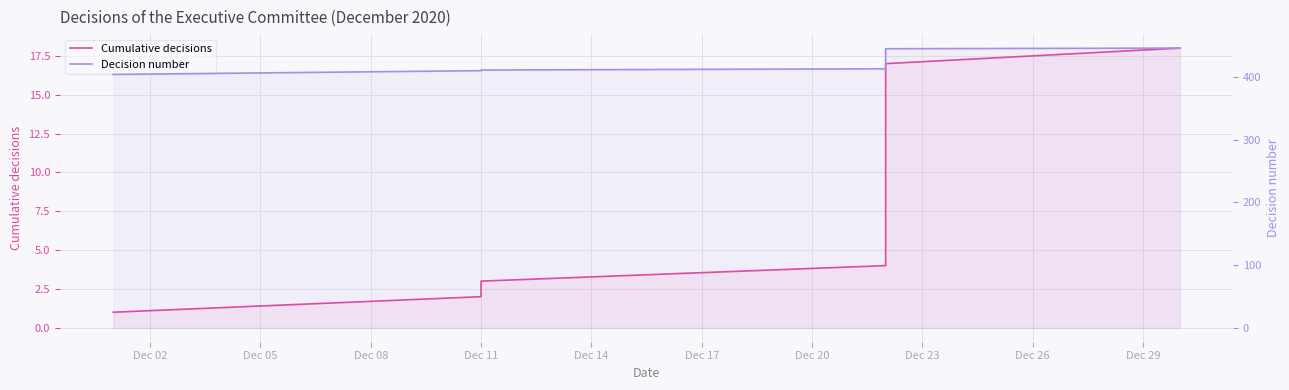

Reading left to right, extract all data points from this chart.

Cumulative decisions: 1	2	3	4	5	6	7	8	9	10	11	12	13	14	15	16	17	18
Decision number: 404	410	411	413	414	415	416	417	418	419	420	421	422	426	443	444	445	446